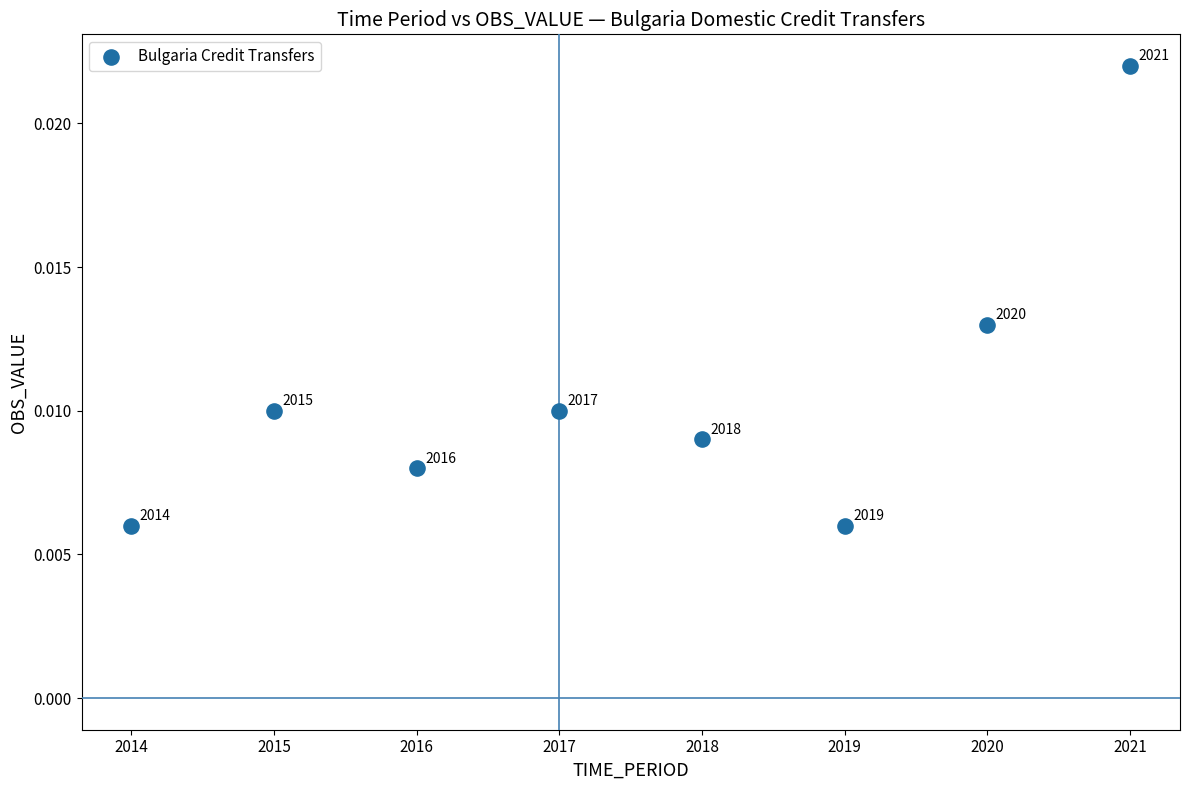

What is the average X value?

2017.5